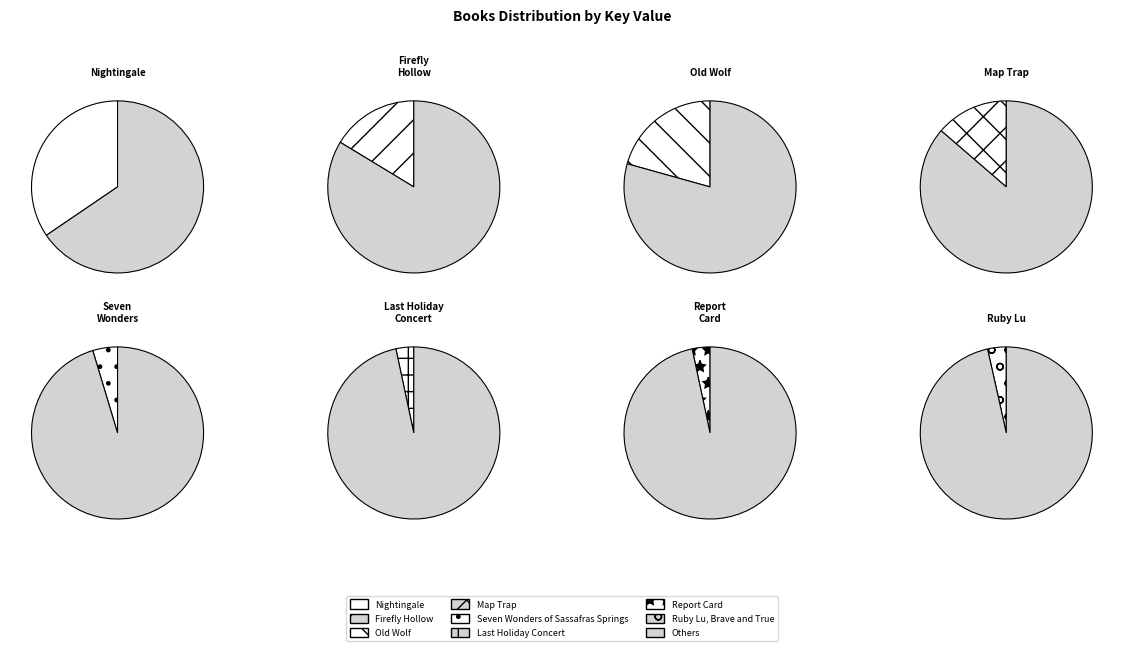

Count the number of slices in the pie.

8